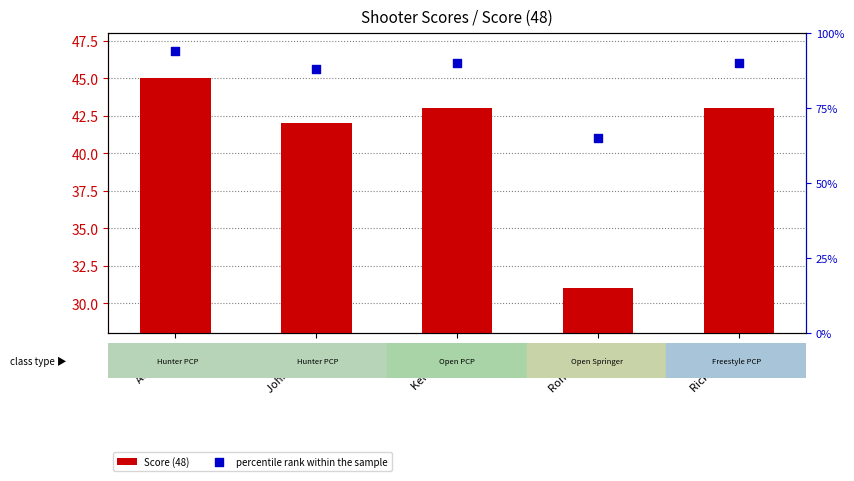

Is the value of Score (48) at Rick Rogers greater than the value of percentile rank within the sample at Kelly Hawe?

No